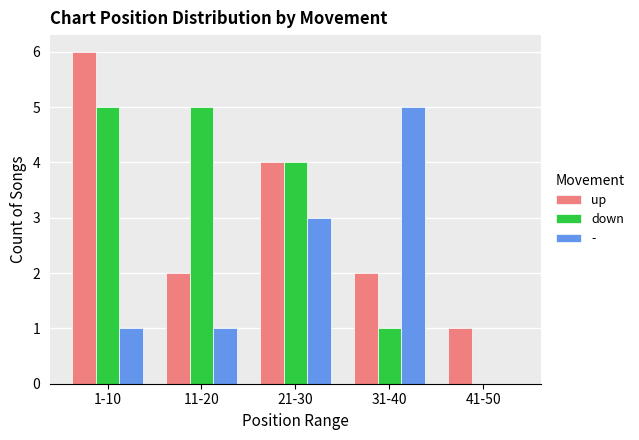

What is the total value across all series at 21-30?

11